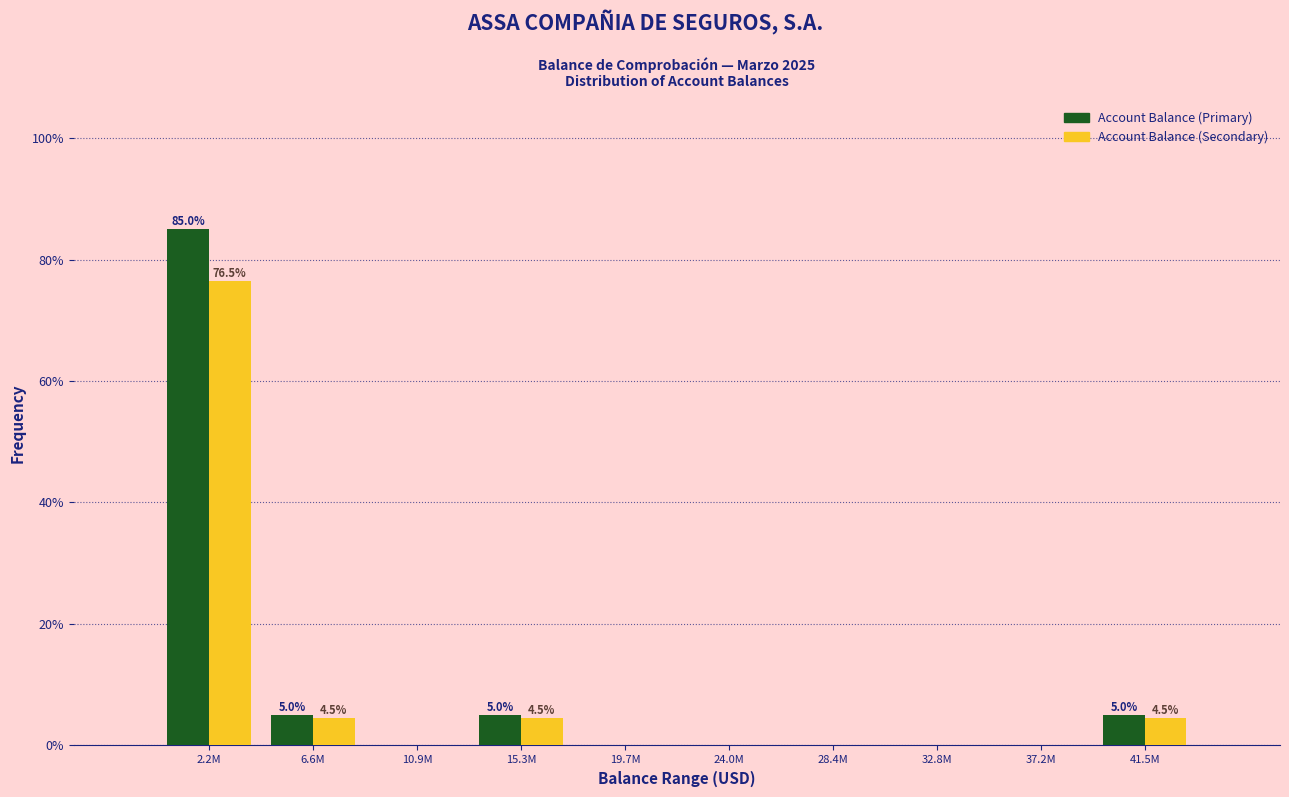

Reading right to left, extract all data points from this chart.

Account Balance (Primary): 41.5M=5.0	37.2M=0.0	32.8M=0.0	28.4M=0.0	24.0M=0.0	19.7M=0.0	15.3M=5.0	10.9M=0.0	6.6M=5.0	2.2M=85.0
Account Balance (Secondary): 41.5M=4.5	37.2M=0.0	32.8M=0.0	28.4M=0.0	24.0M=0.0	19.7M=0.0	15.3M=4.5	10.9M=0.0	6.6M=4.5	2.2M=76.5